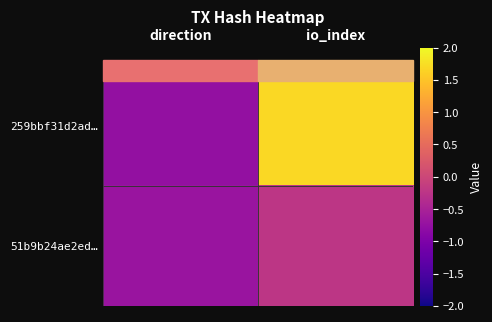

What is the smallest value displayed?

-0.8